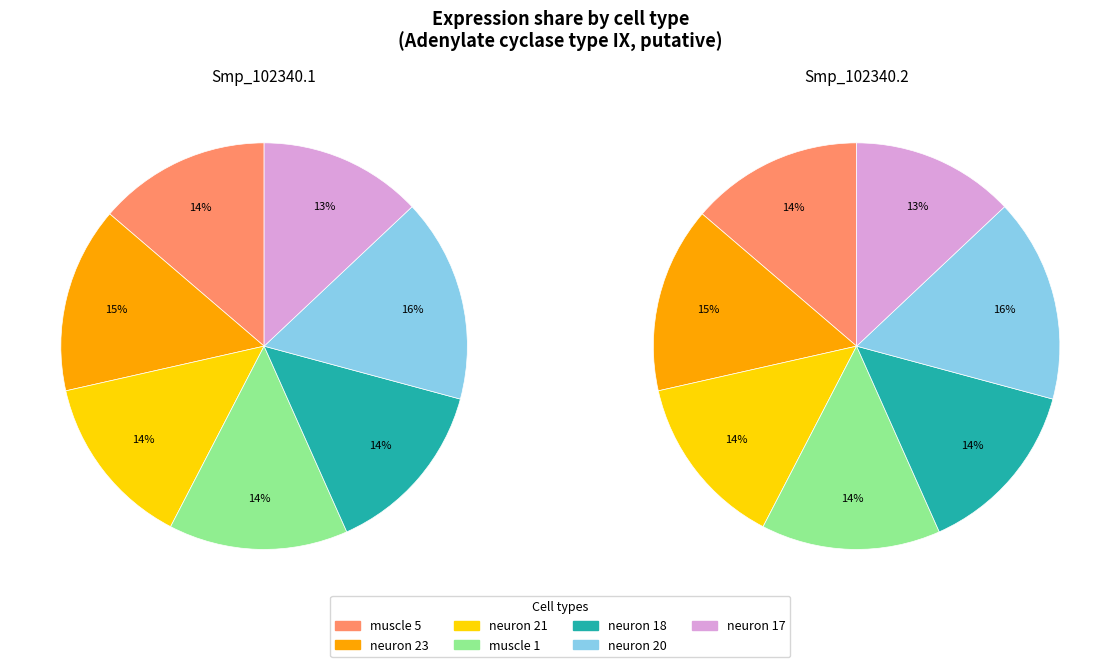

To the nearest percent, what is the average slice percentage?

14%